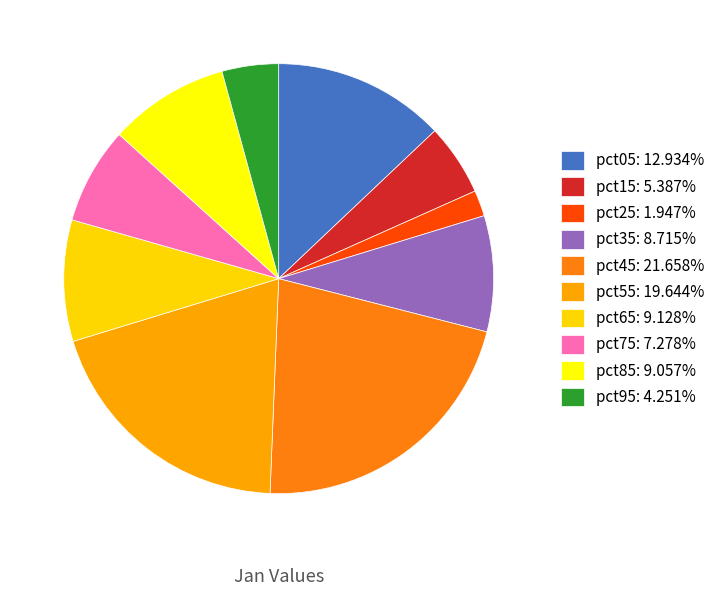

Which slice is the smallest?

pct25